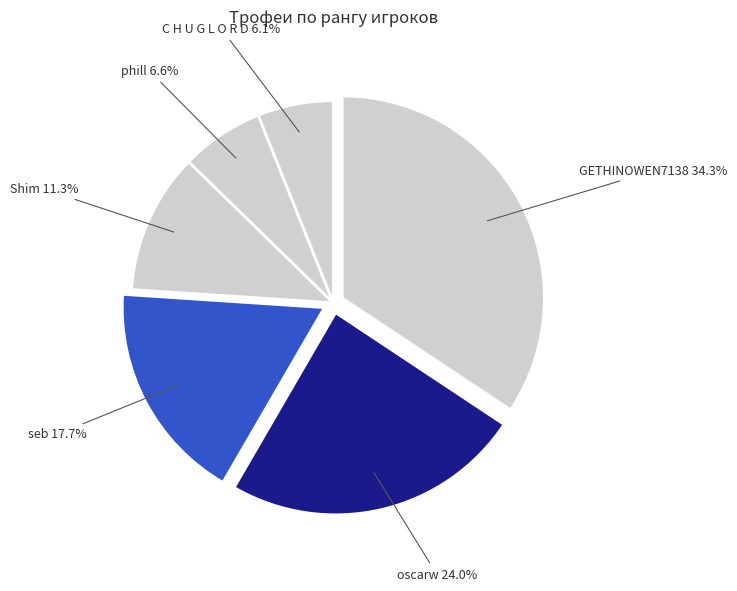

Count the number of slices in the pie.

6